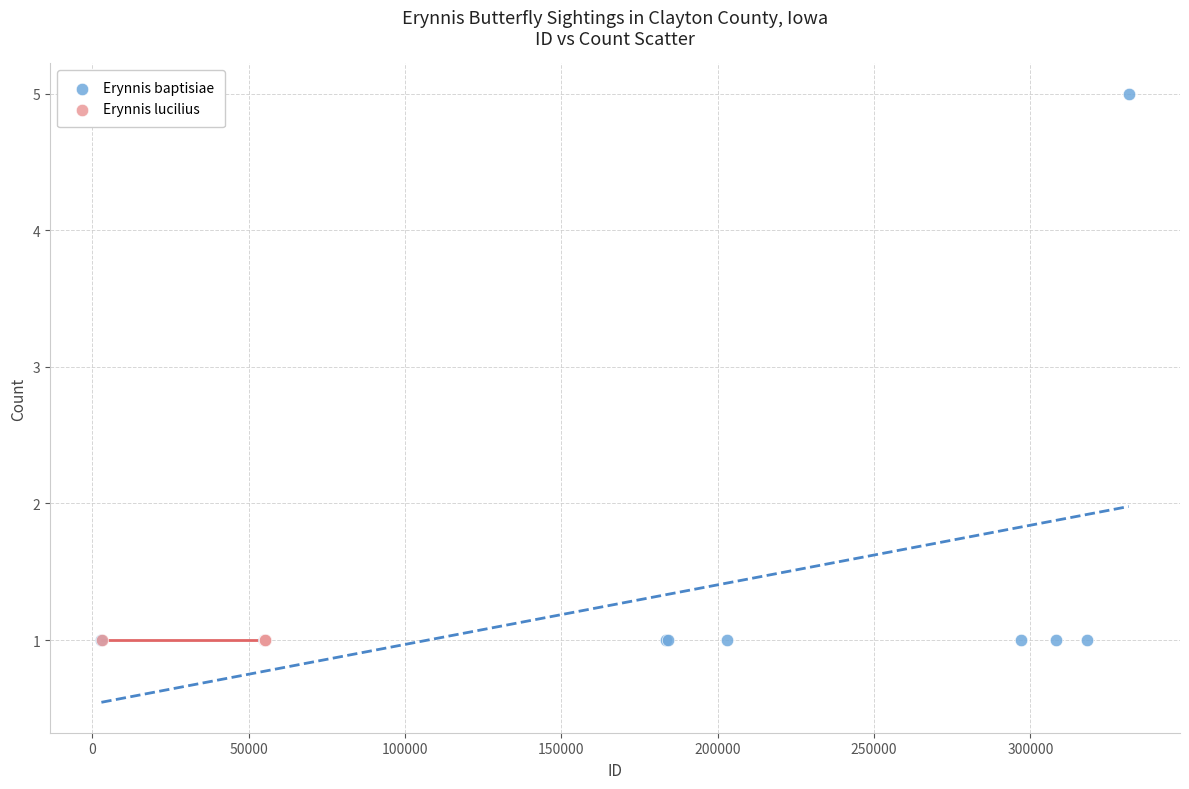

Which series contains the highest Y value?

Erynnis baptisiae